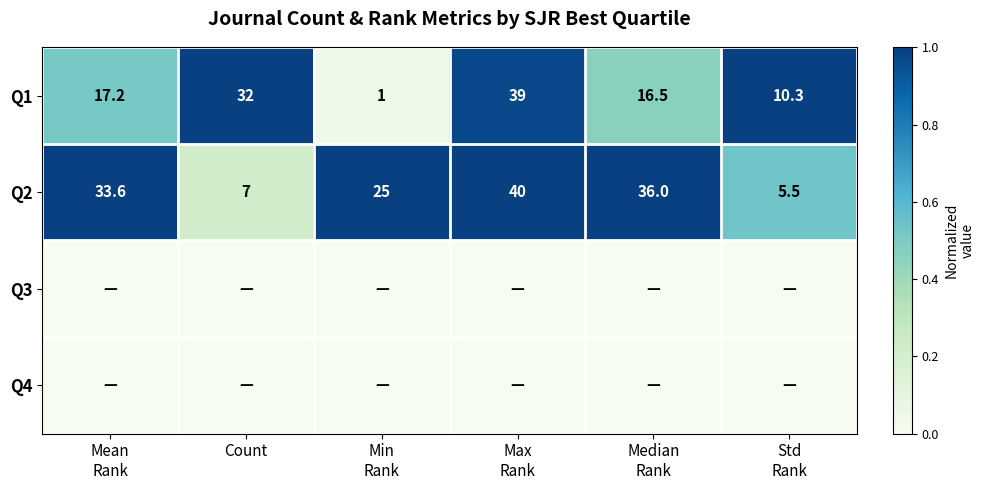

What is the highest value of the Q1 series?

39.0